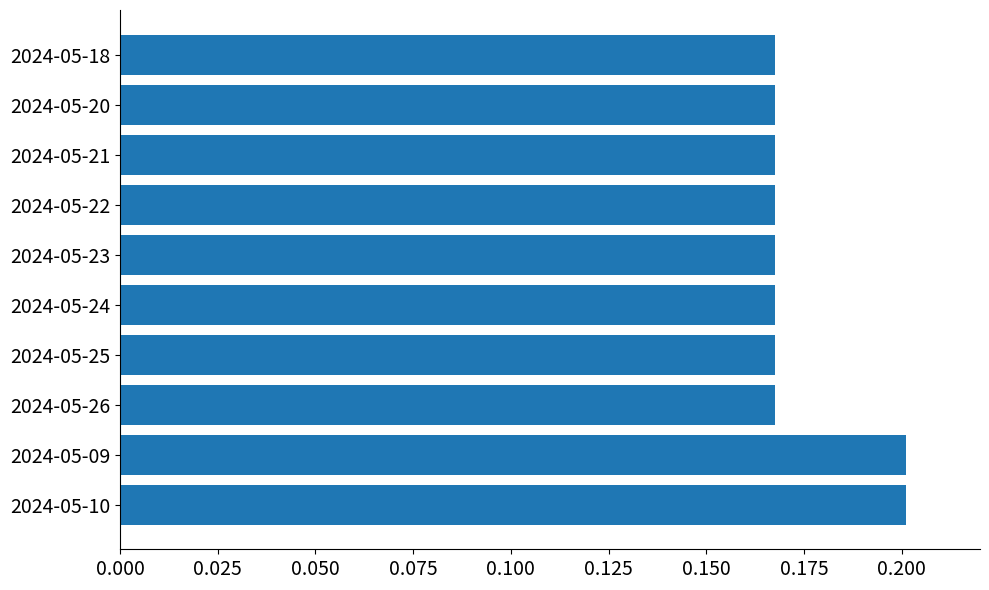

True or false: the data shows 0.3 at 2024-05-09.

False